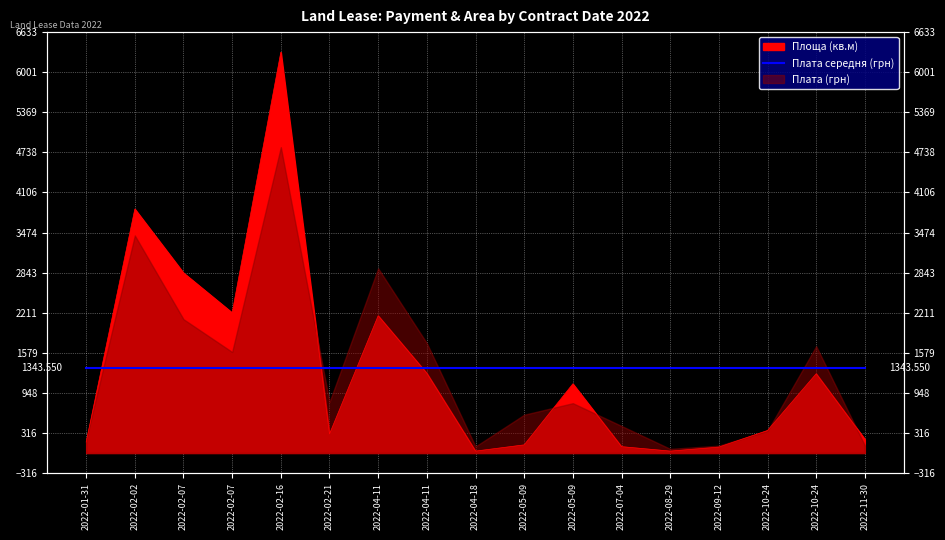

Between 2022-10-24 and 2022-02-07, which is larger?

2022-02-07